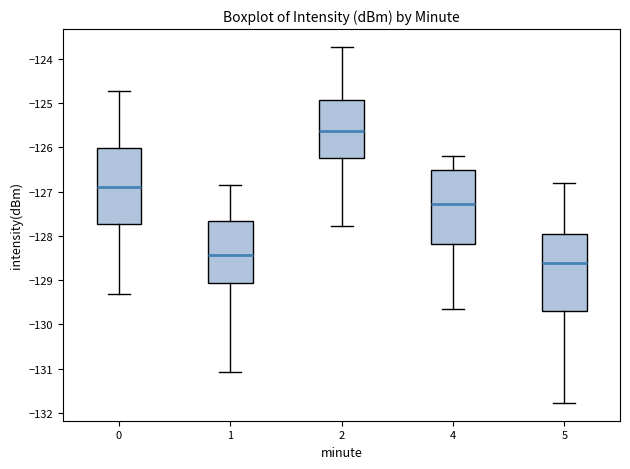

Reading left to right, transcribe this box plot: for each box, give where its median line is, the range the box spans, and where its two whiskers end, as read against the y-axis. The values are not printed on the chart, so give them approximately, as read against the axis.

0: median -126.9, box -127.7 to -126.0, whiskers -129.3 to -124.7
1: median -128.4, box -129.1 to -127.7, whiskers -131.1 to -126.9
2: median -125.6, box -126.2 to -124.9, whiskers -127.8 to -123.7
4: median -127.3, box -128.2 to -126.5, whiskers -129.7 to -126.2
5: median -128.6, box -129.7 to -128.0, whiskers -131.8 to -126.8